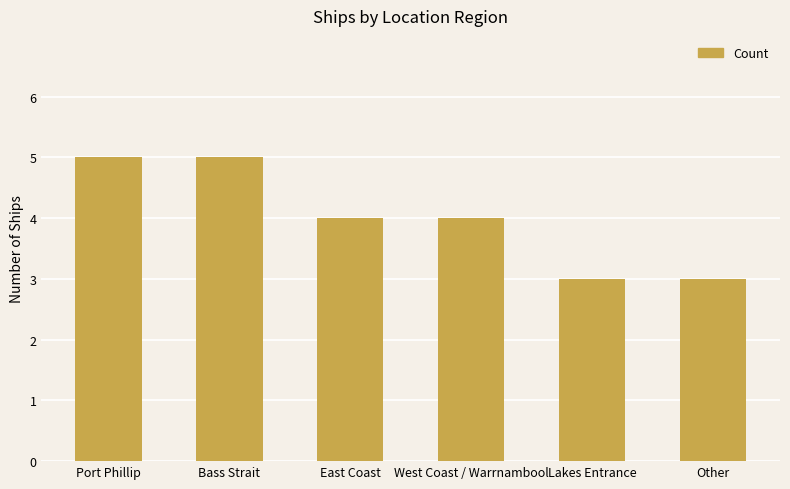

Are the bars grouped side by side (vs. stacked)?

No